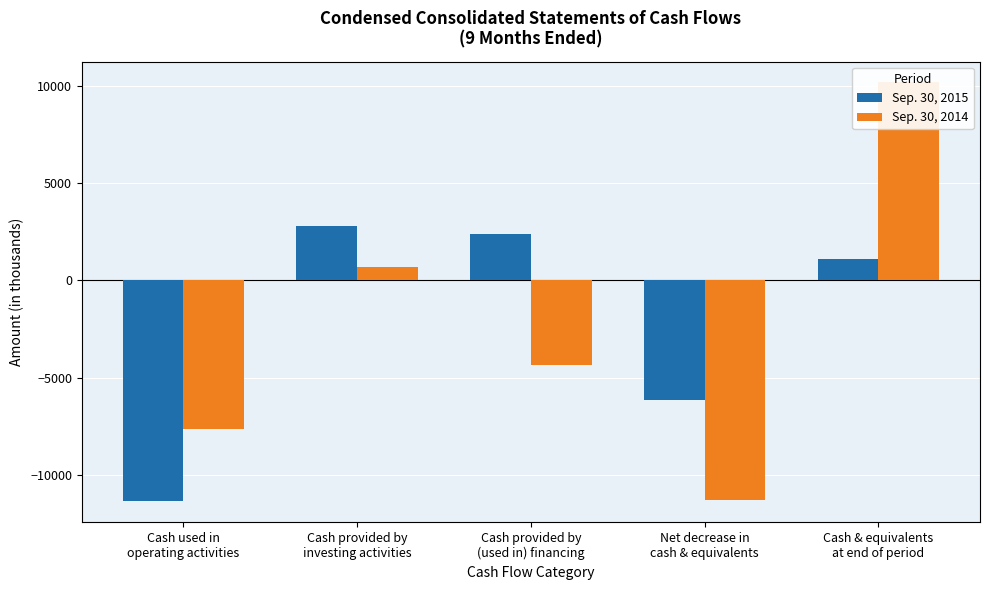

What position from the right is Cash provided by
investing activities?

4